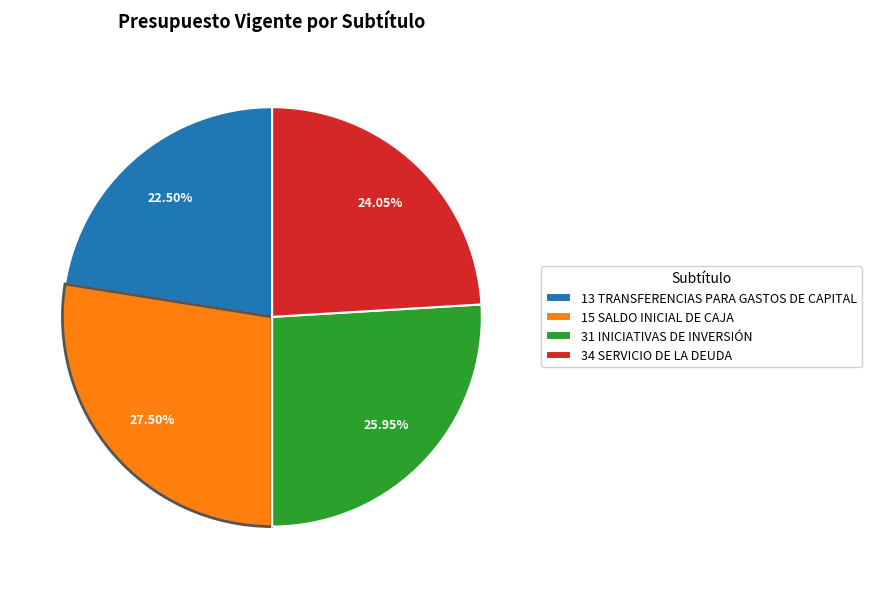

Is there a majority slice in this chart?

No